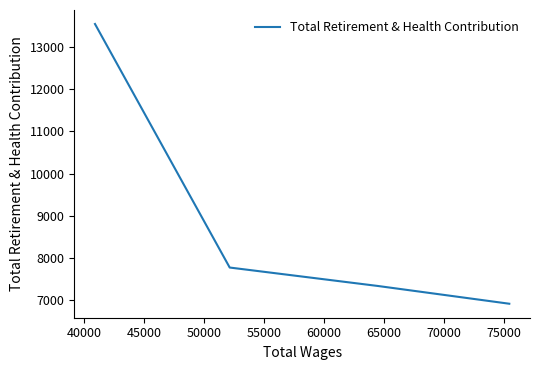

Is it true that the value at 40000 is 11187?

False